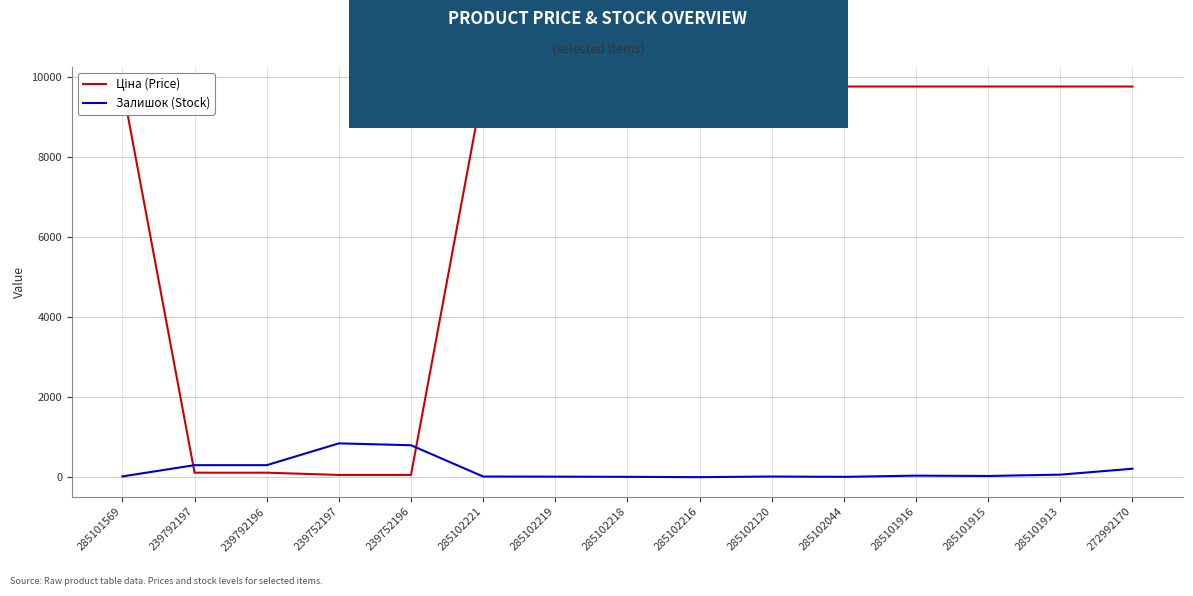

What is the difference between the highest and lowest values at 239792197?

188.3